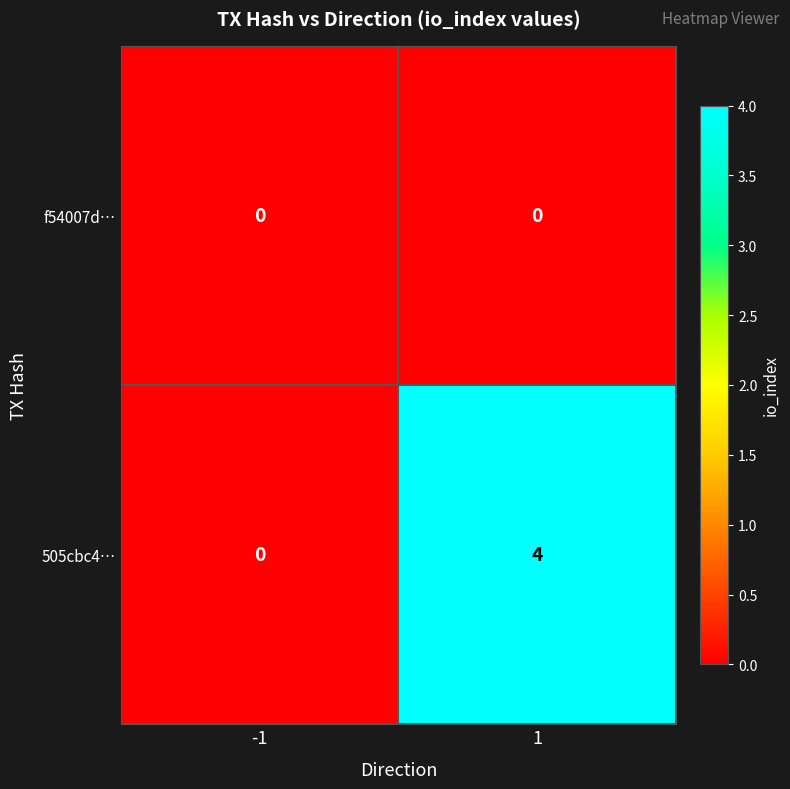

What is the highest value of the 505cbc4… series?

4